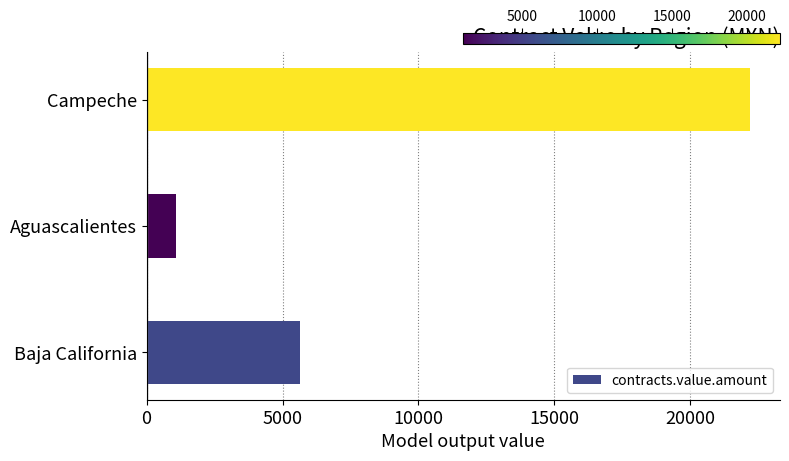

Reading bottom to top, extract all data points from this chart.

5631.4	1085.8	22192.4